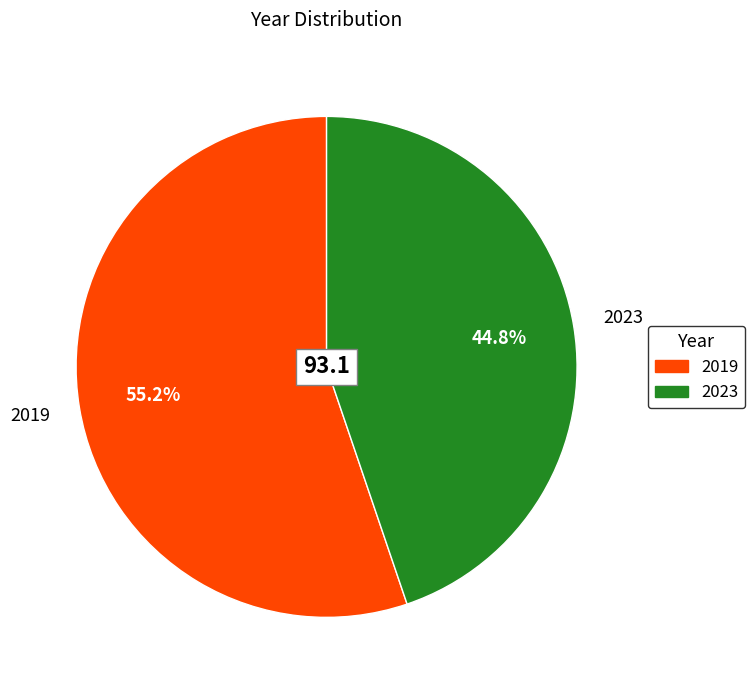

Is 2019 the majority of the pie?

Yes